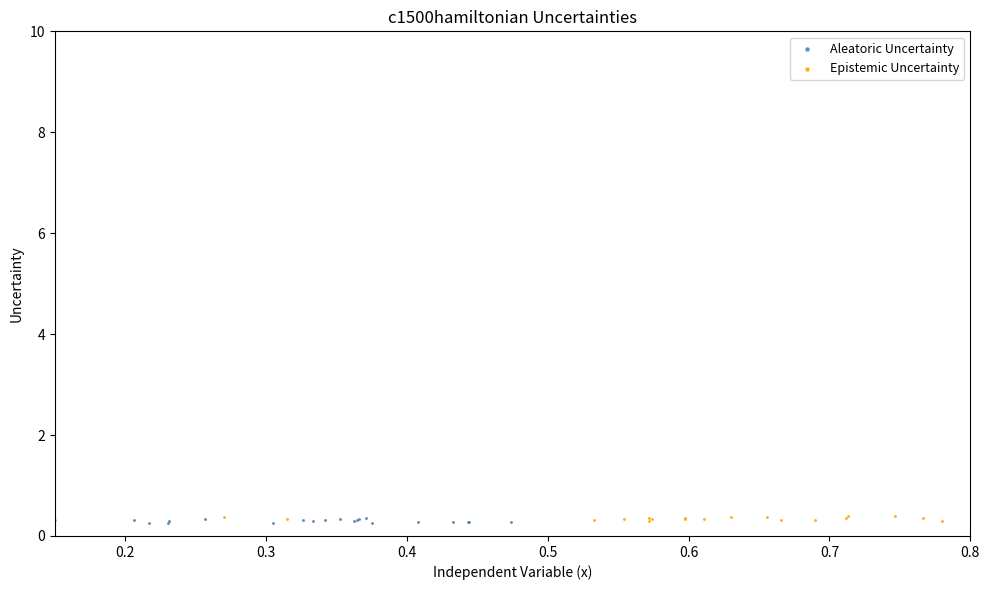

What are all the series names shown in the legend?

Aleatoric Uncertainty, Epistemic Uncertainty